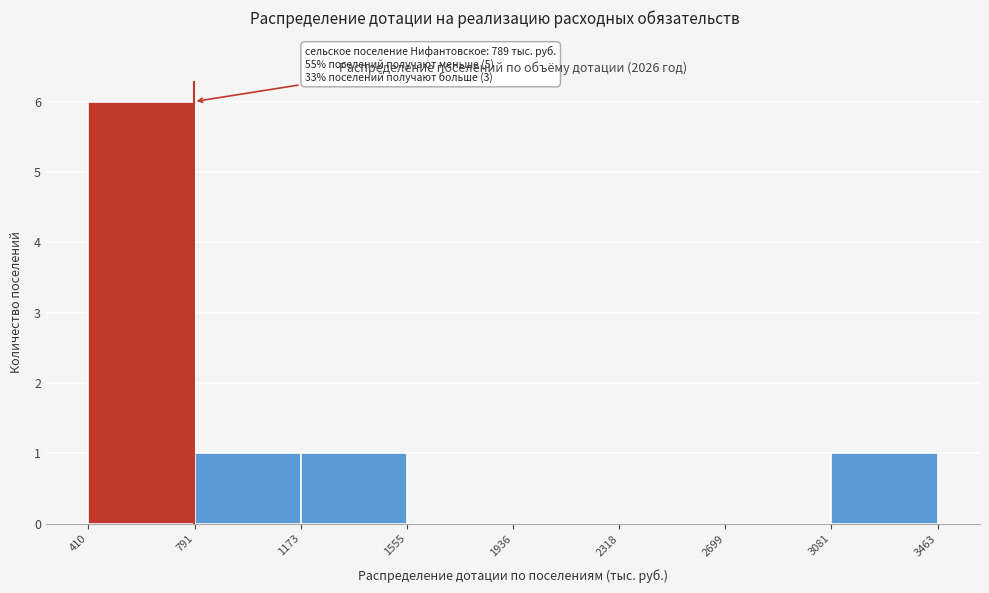

Which range on the x-axis has the tallest bar?

410 to 791